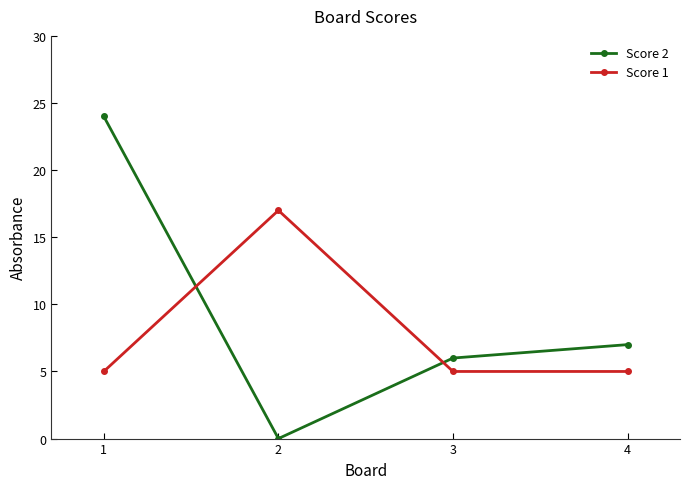

True or false: Score 2 has a value of 24 at 1.

True